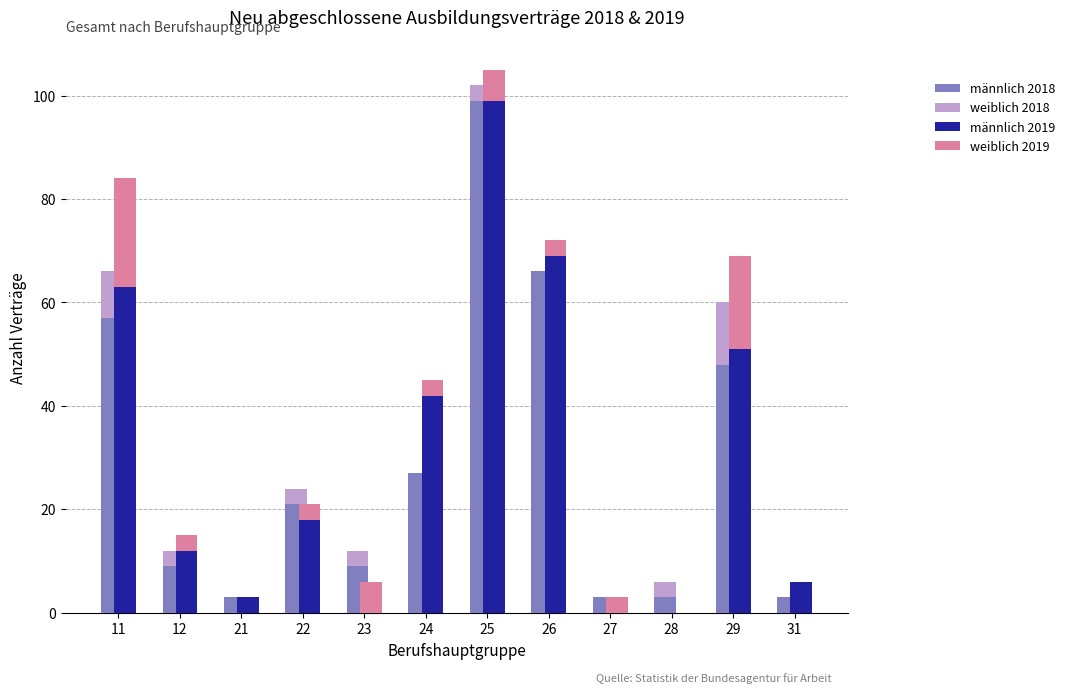

What is the approximate value of weiblich 2019 at 25, to the nearest 5?

5